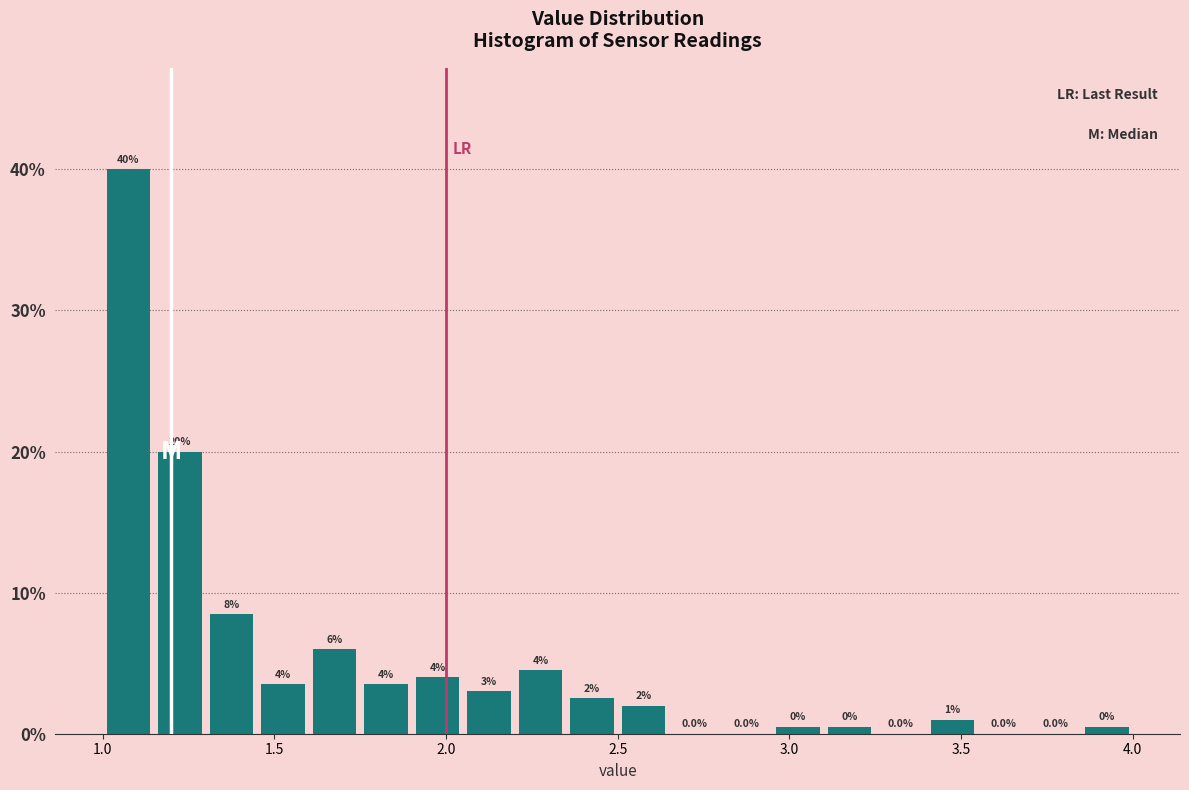

Read against the x-axis, roughly where is the centre of the tallest bar?

1.10